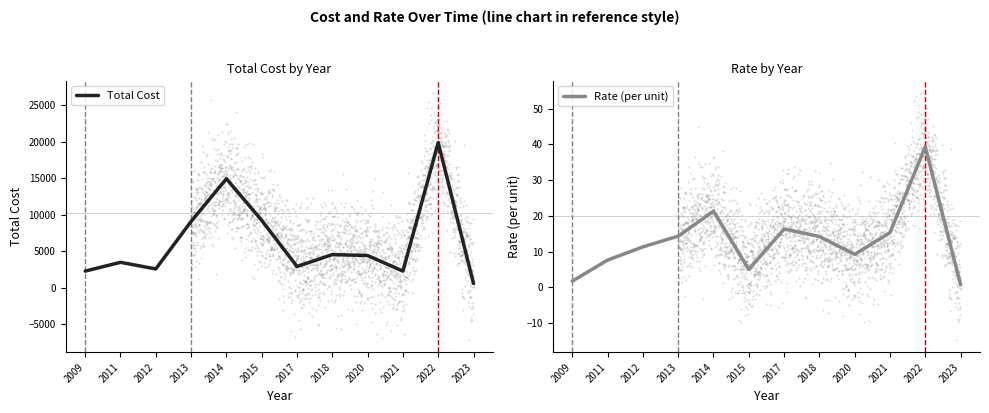

What are all the series names shown in the legend?

Total Cost, Rate (per unit)